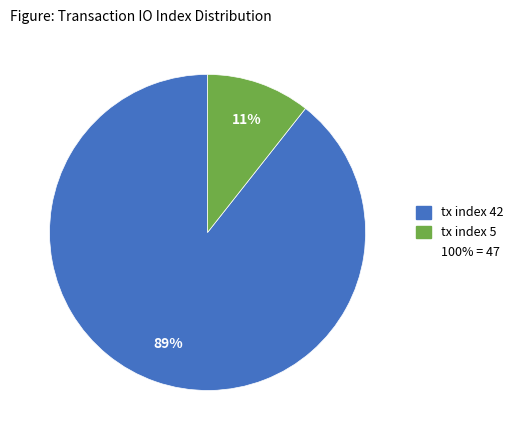

Does any single category account for the majority?

Yes